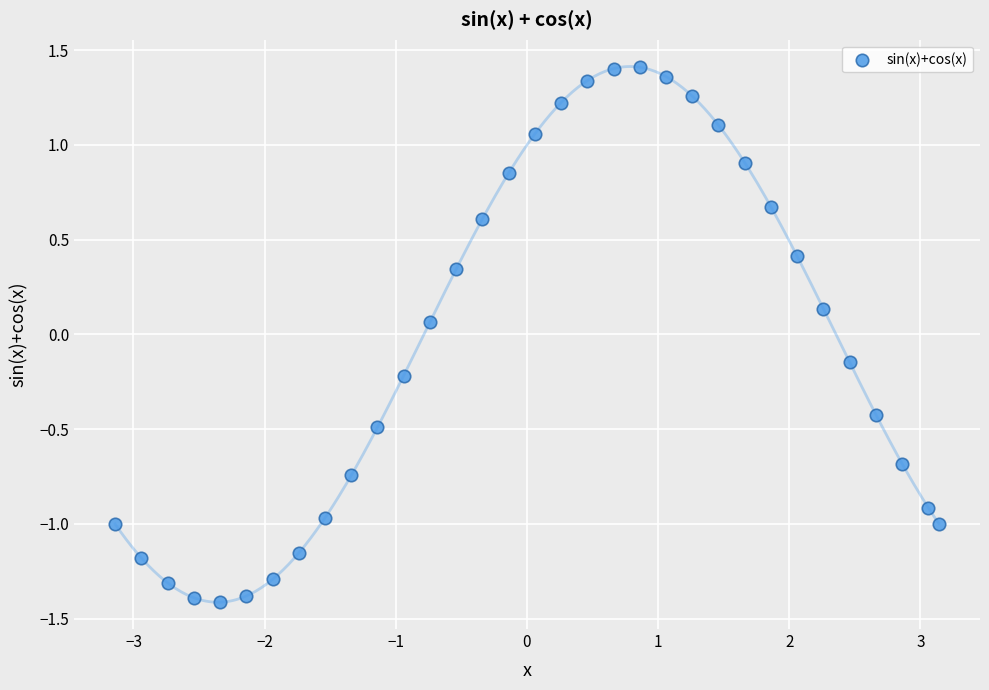

What is the range of X values (max minus min)?

6.3